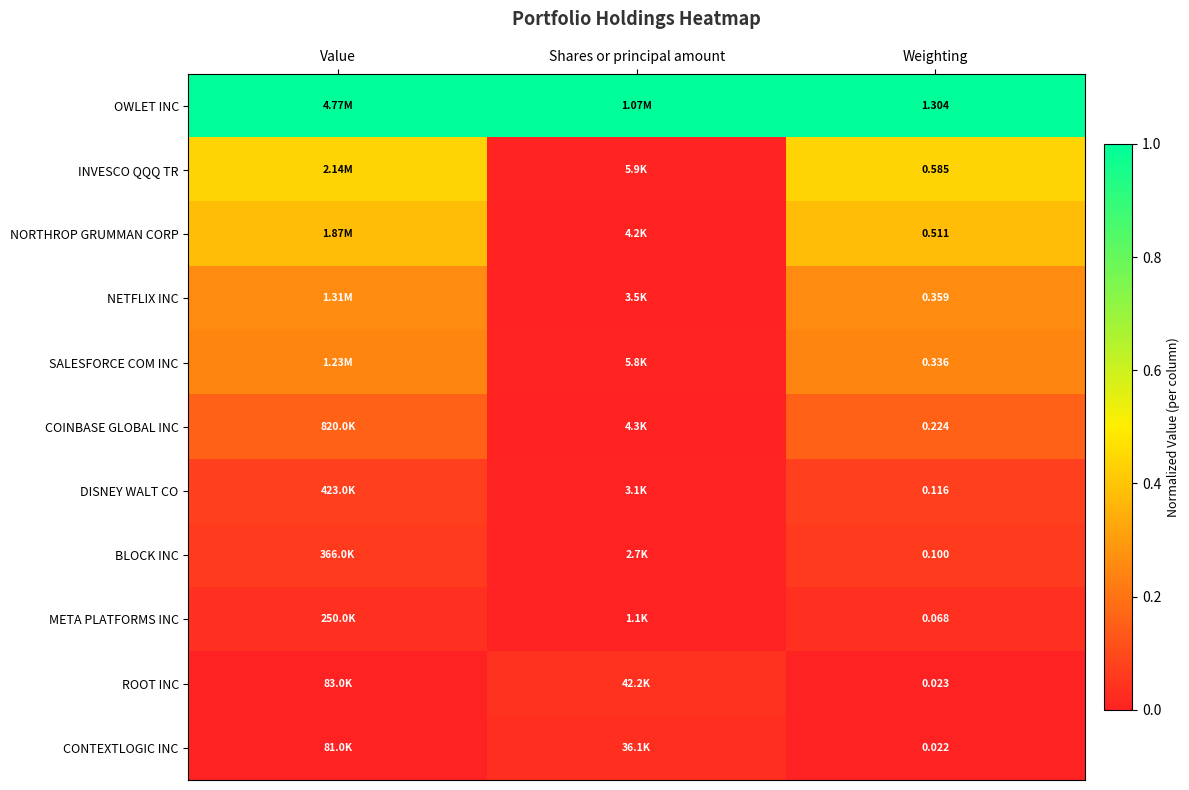

The value of OWLET INC at Weighting is 1.5. True or false?

False